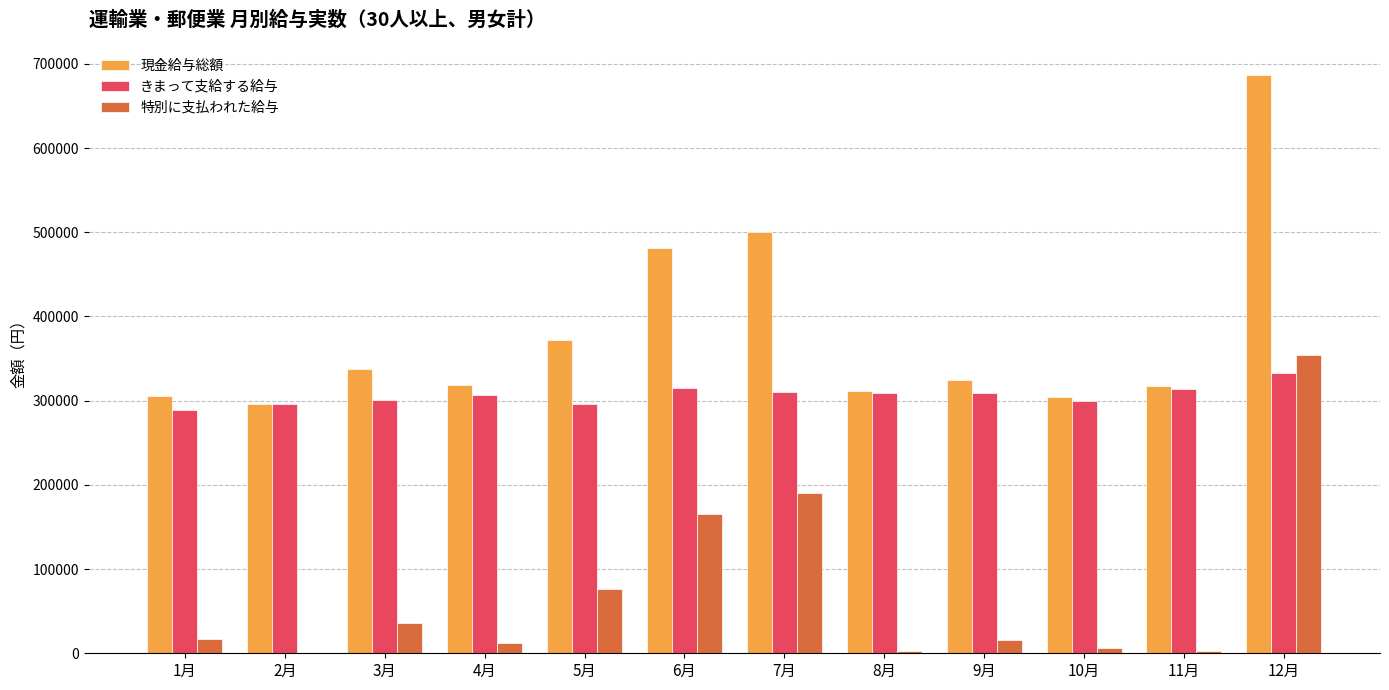

Is the value of 特別に支払われた給与 at 12月 greater than the value of 現金給与総額 at 12月?

No